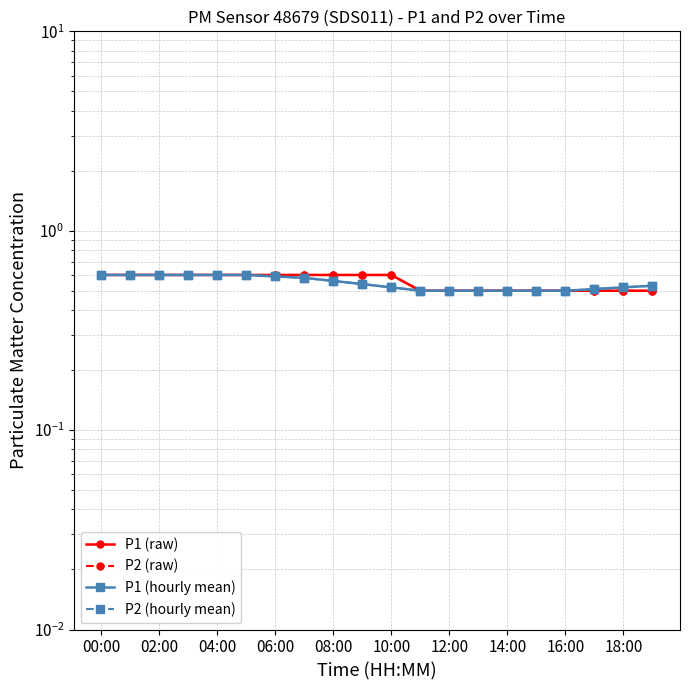

How many lines are shown in the chart?

4